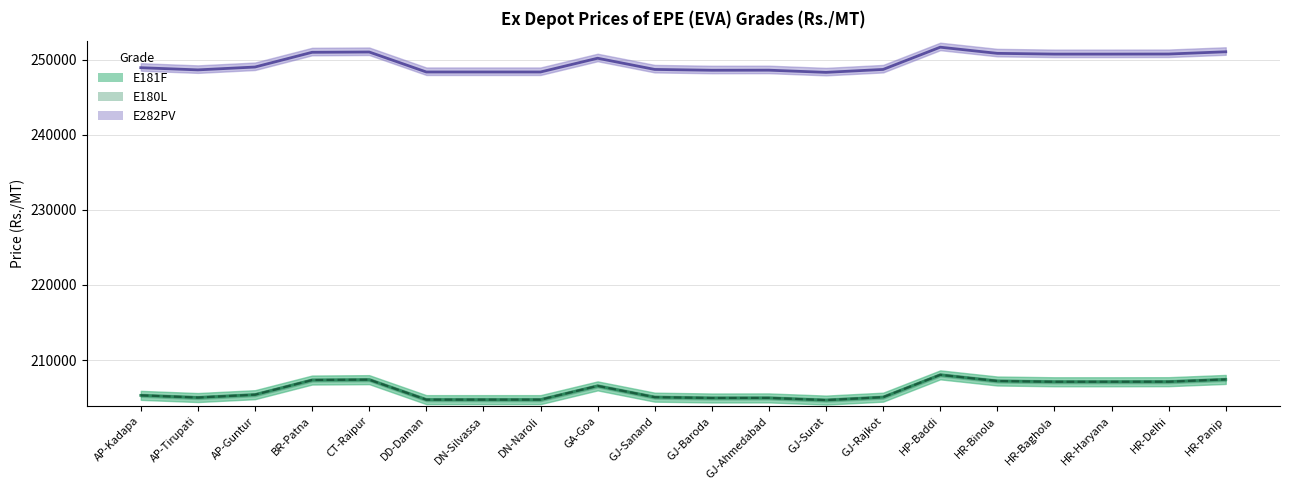

Read the E180L value at AP-Kadapa, to the nearest 100.

205300